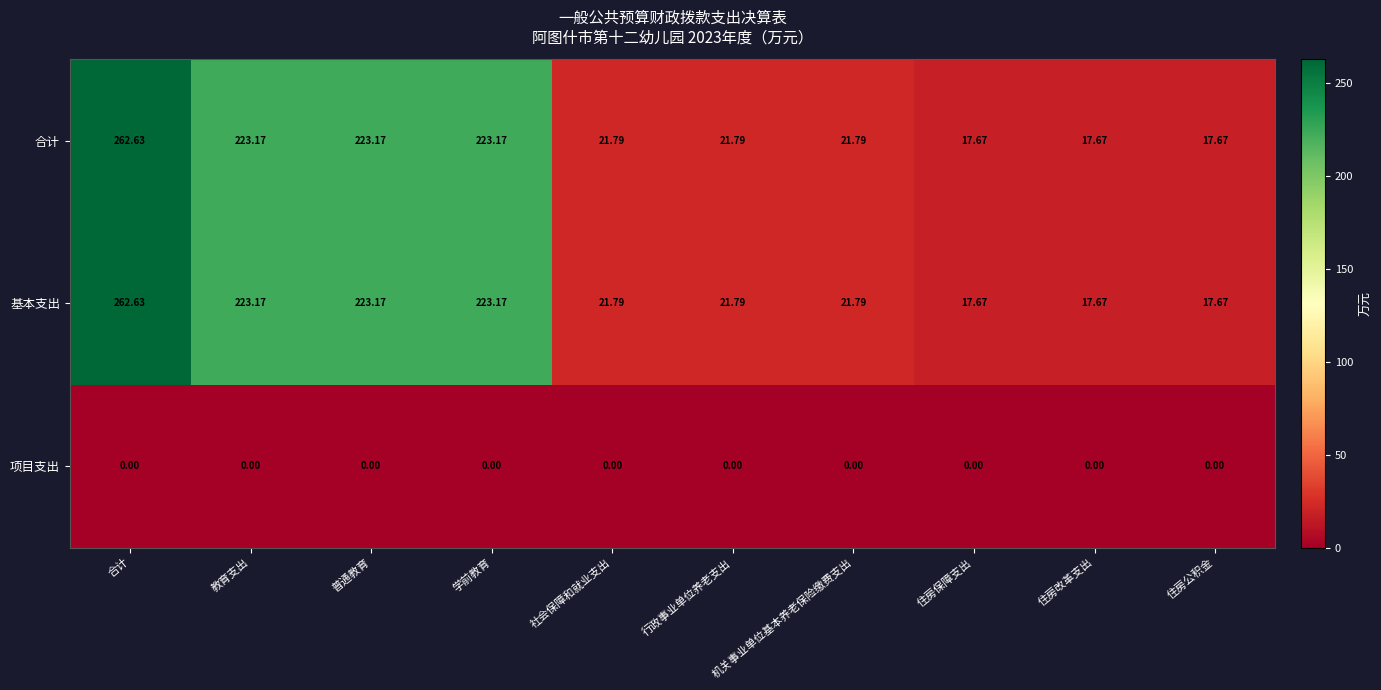

Where does the 合计 series first go above 21?

合计